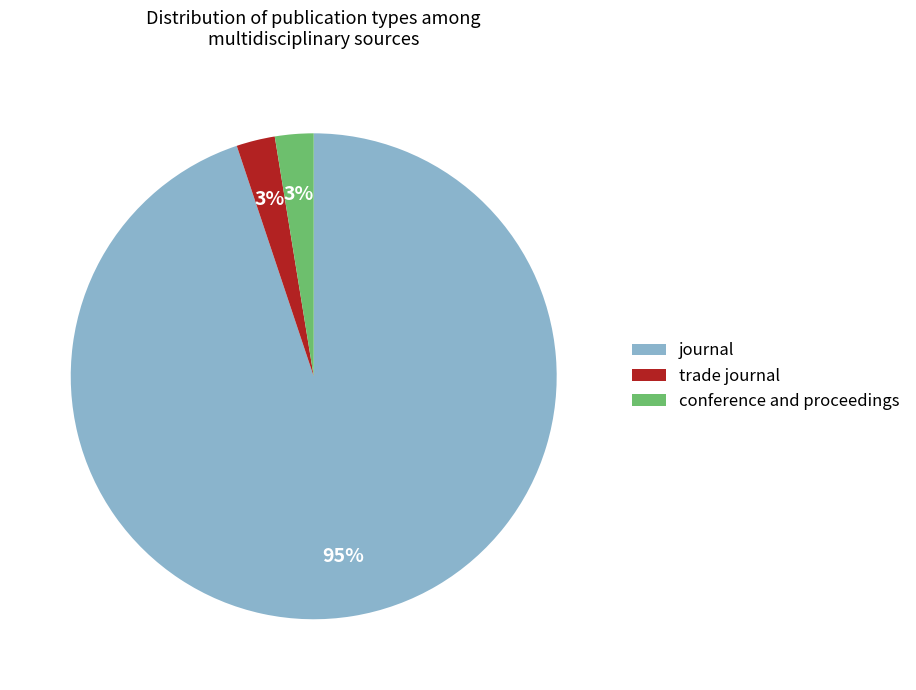

Does journal represent more than half of the total?

Yes